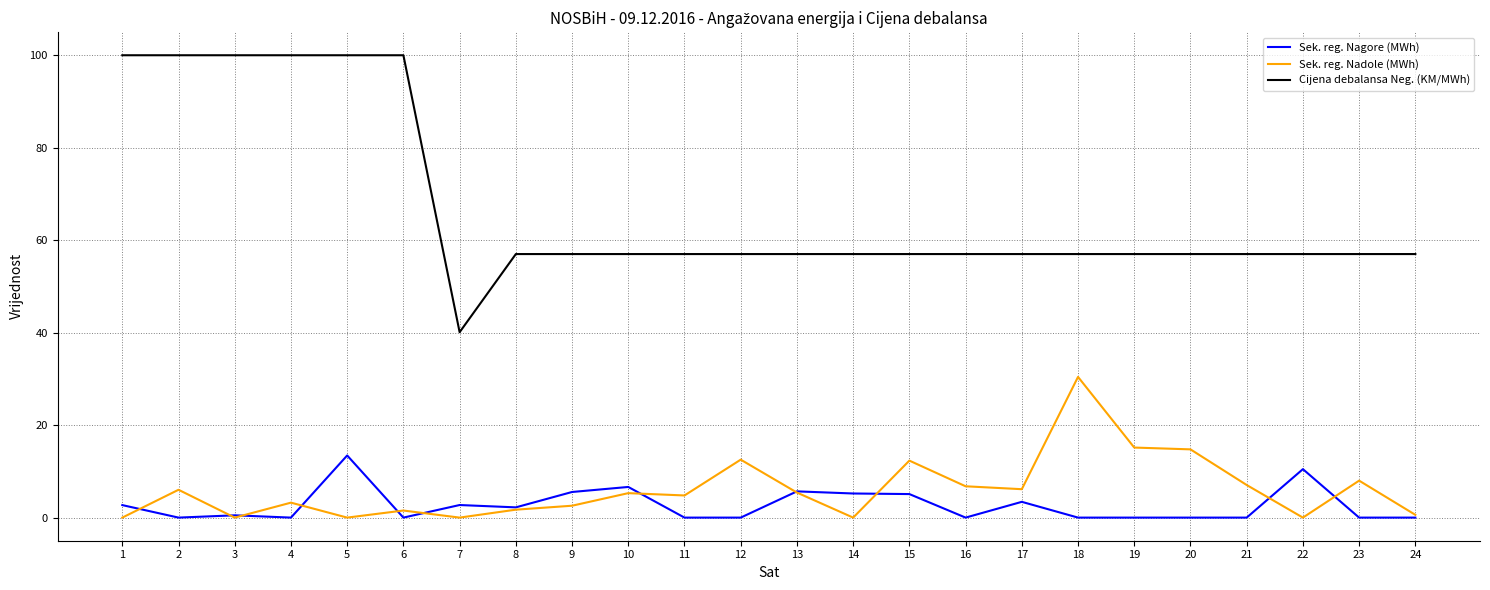

What is the approximate value of Cijena debalansa Neg. (KM/MWh) at 12?

57.0